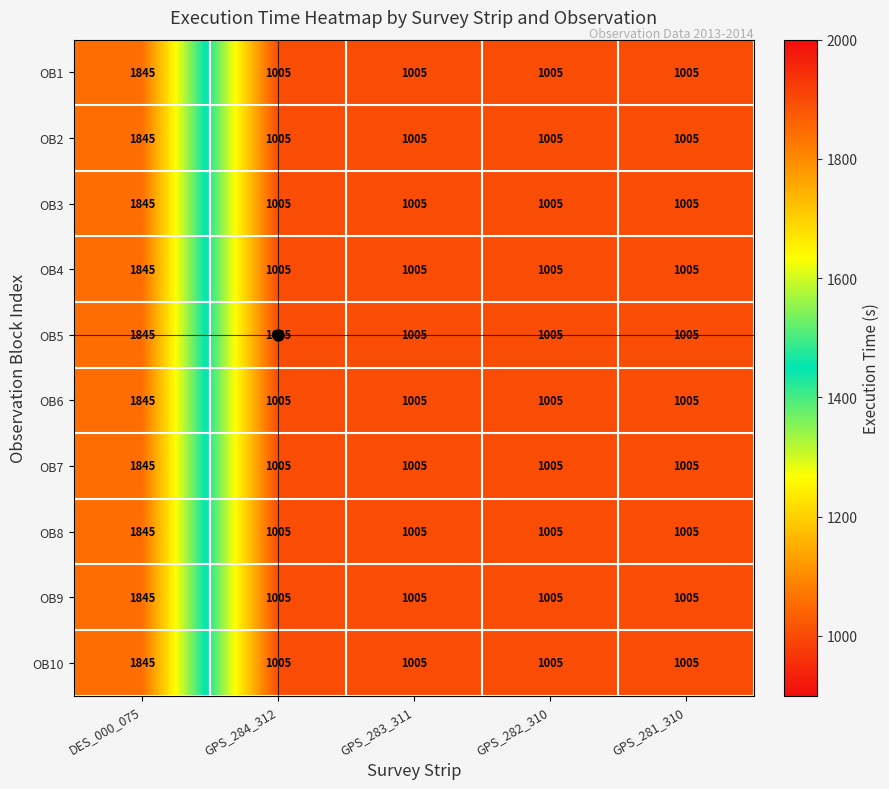

Read the OB10 value at DES_000_075, to the nearest 50.

1850